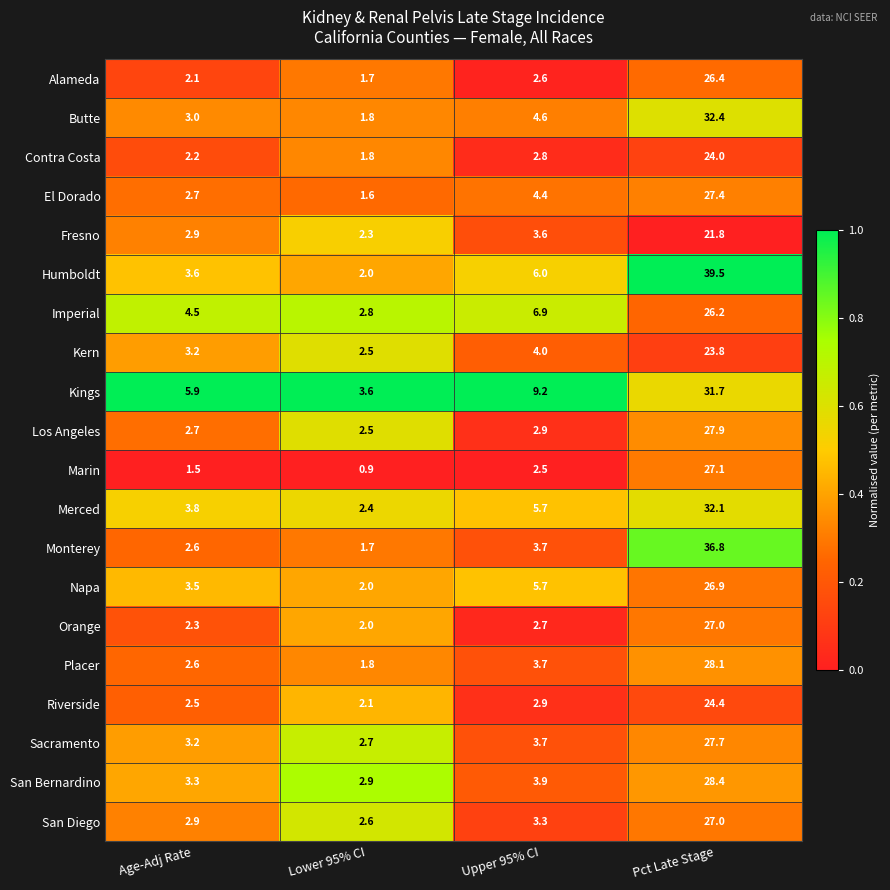

Where is El Dorado nearest to the value 14?

Upper 95% CI